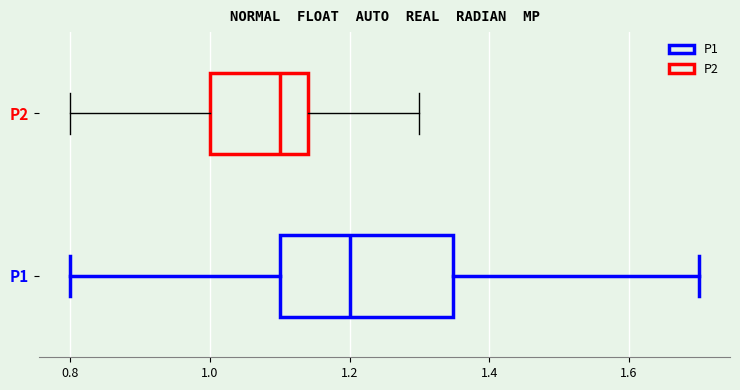

Where does the median line of the box for P2 sit on the x-axis? The values are not printed on the chart, so give them approximately, as read against the axis.

1.10